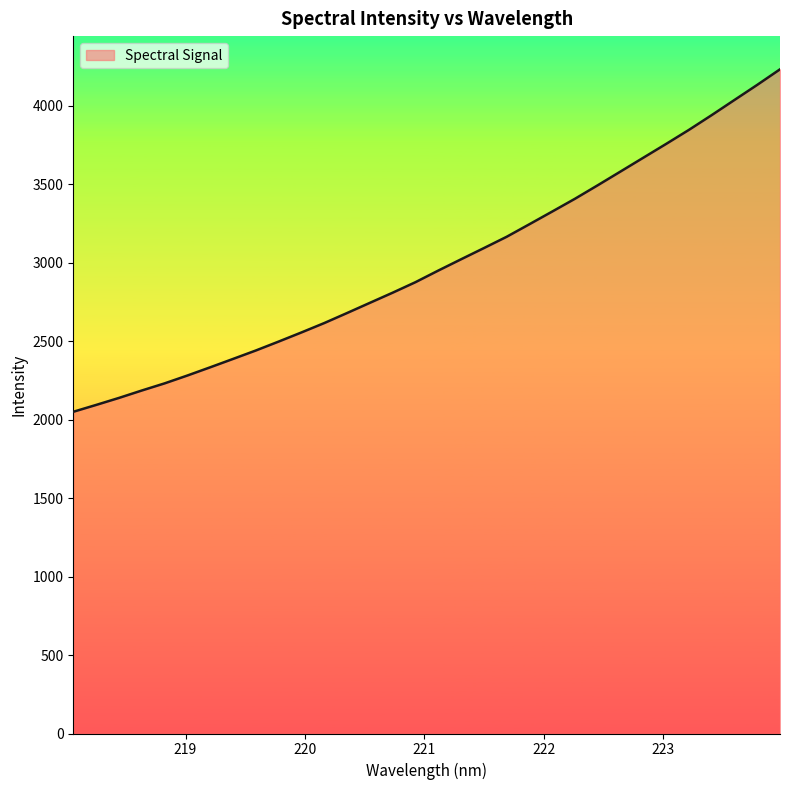

Does the chart have visible grid lines?

No